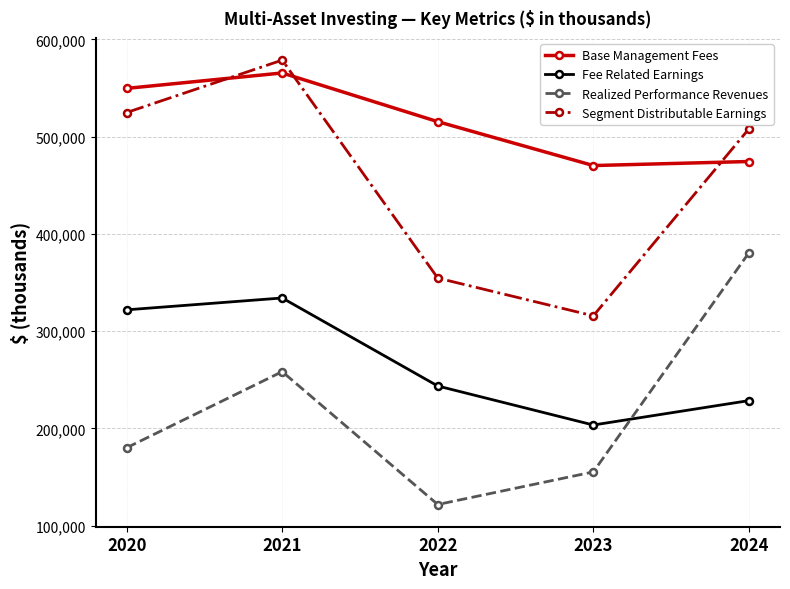

Is it true that Fee Related Earnings equals 321899 at 2020?

True